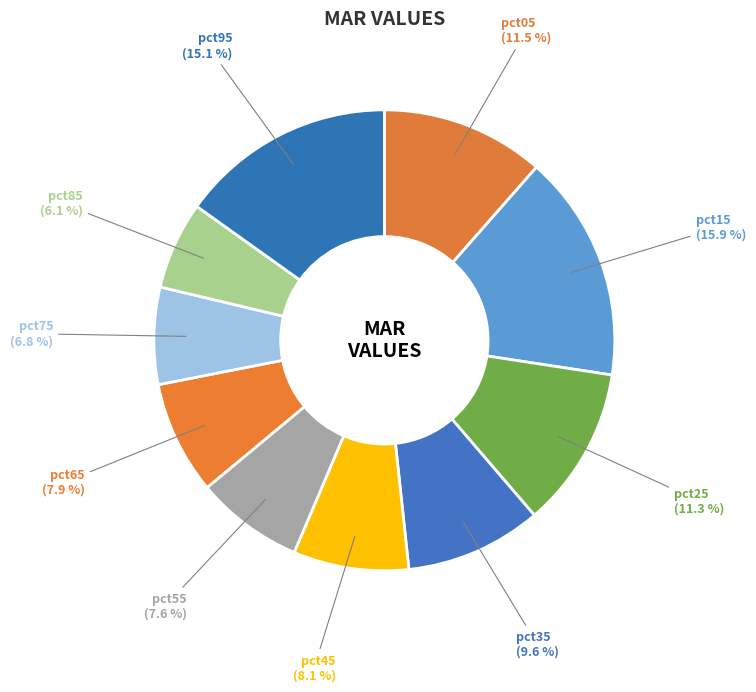

Count the number of slices in the pie.

10